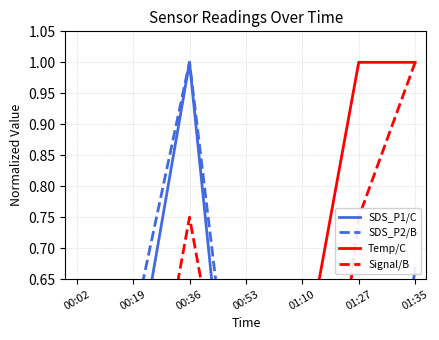

Rank the series by their average value, from lowest to highest.

SDS_P2/B, SDS_P1/C, Signal/B, Temp/C